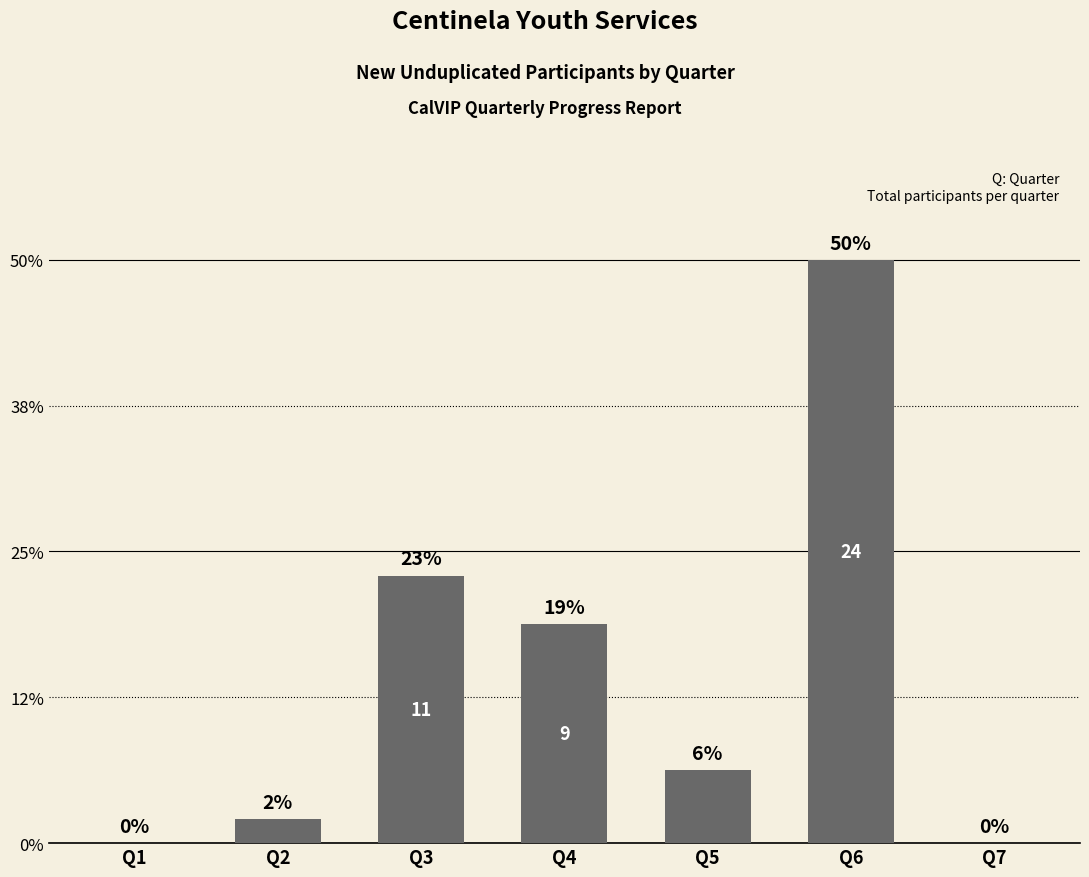

How many bars are there in total?

7